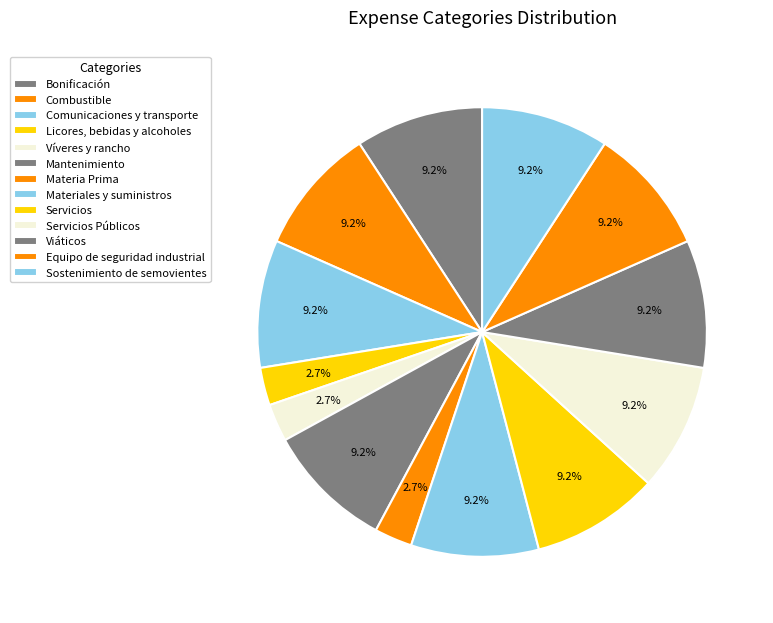

To the nearest percent, what is the difference between the Licores, bebidas y alcoholes and Equipo de seguridad industrial slice percentages?

6%